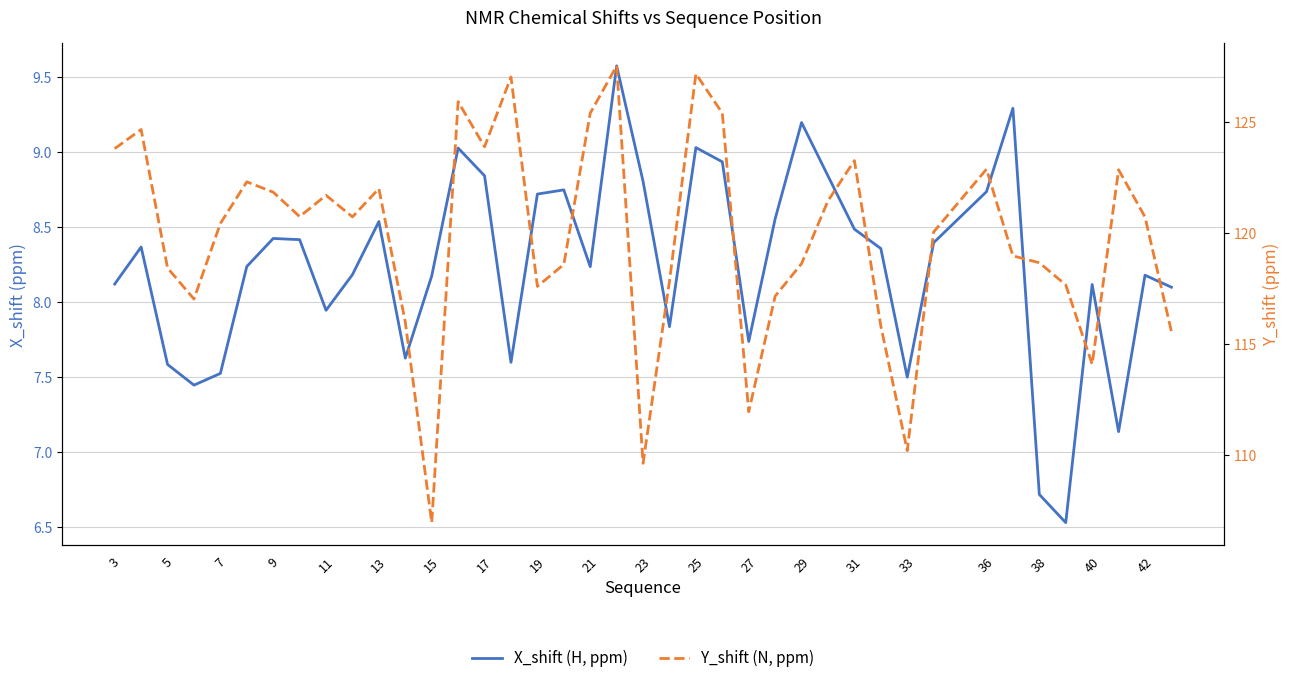

What is the value of the Y_shift (N, ppm) point at the 8th from the left?

120.7